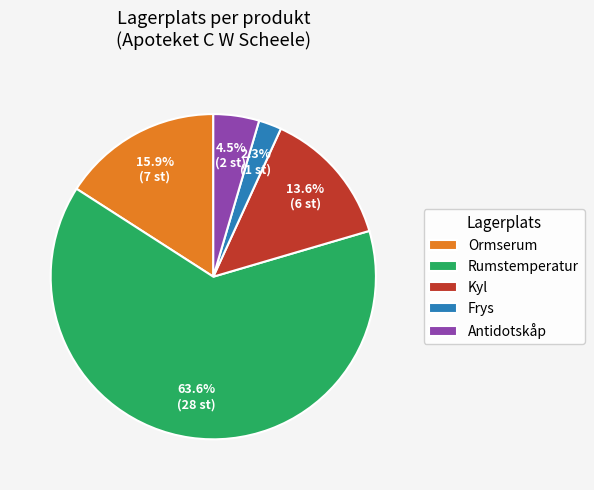

The Kyl slice represents 14% of the pie. True or false?

True